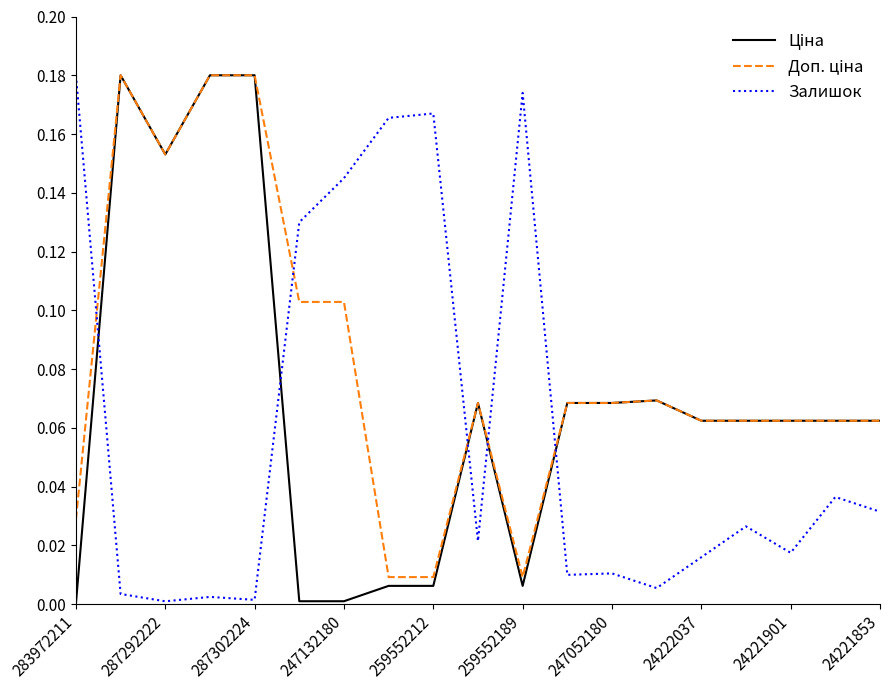

How many lines are shown in the chart?

3